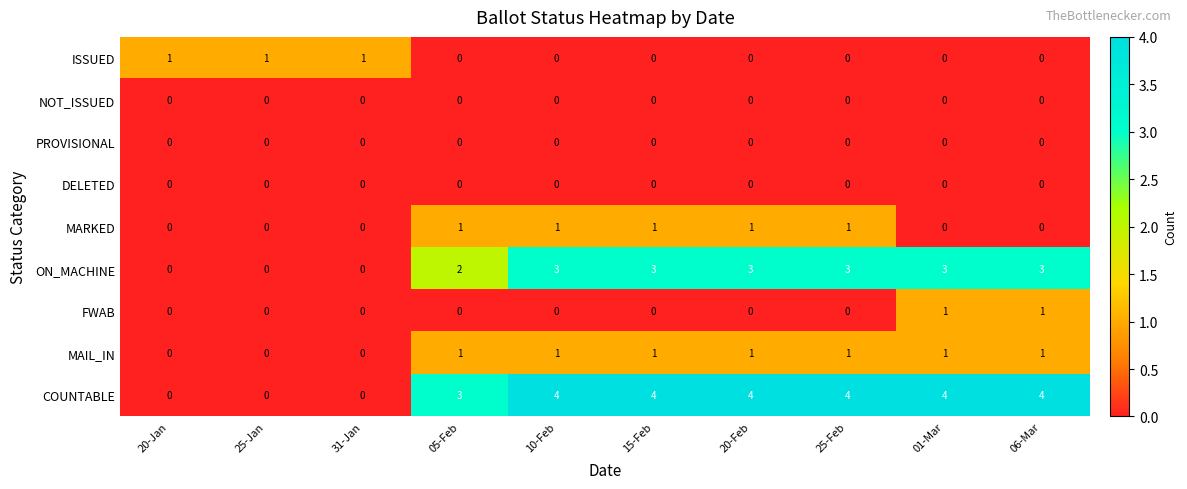

Which series has the largest range (max minus min)?

COUNTABLE